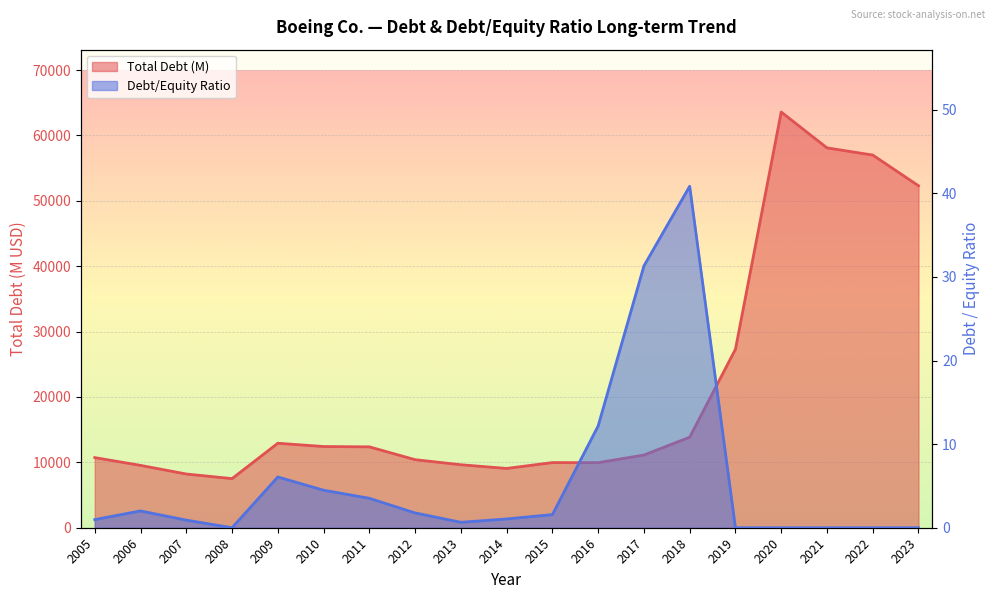

Which series changed the most between 2006 and 2011?

Total Debt (M)